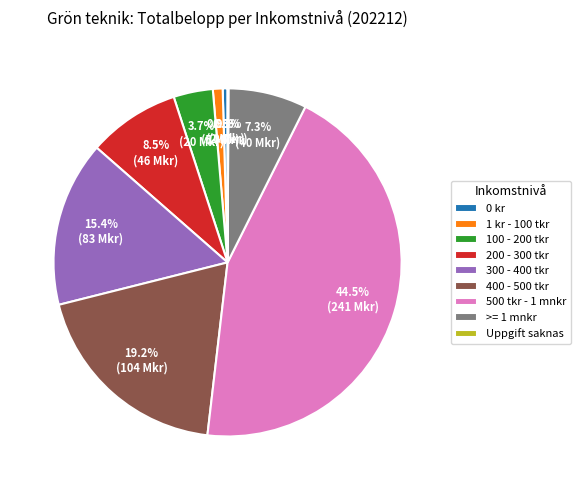

Which category has the biggest portion of the pie?

500 tkr - 1 mnkr